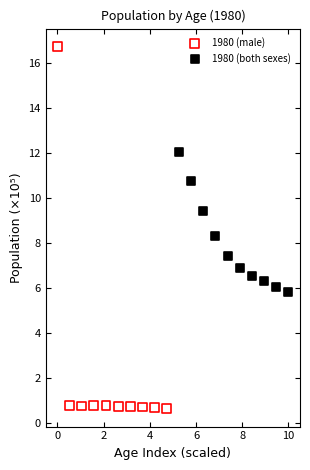

Which series contains the lowest Y value?

1980 (male)